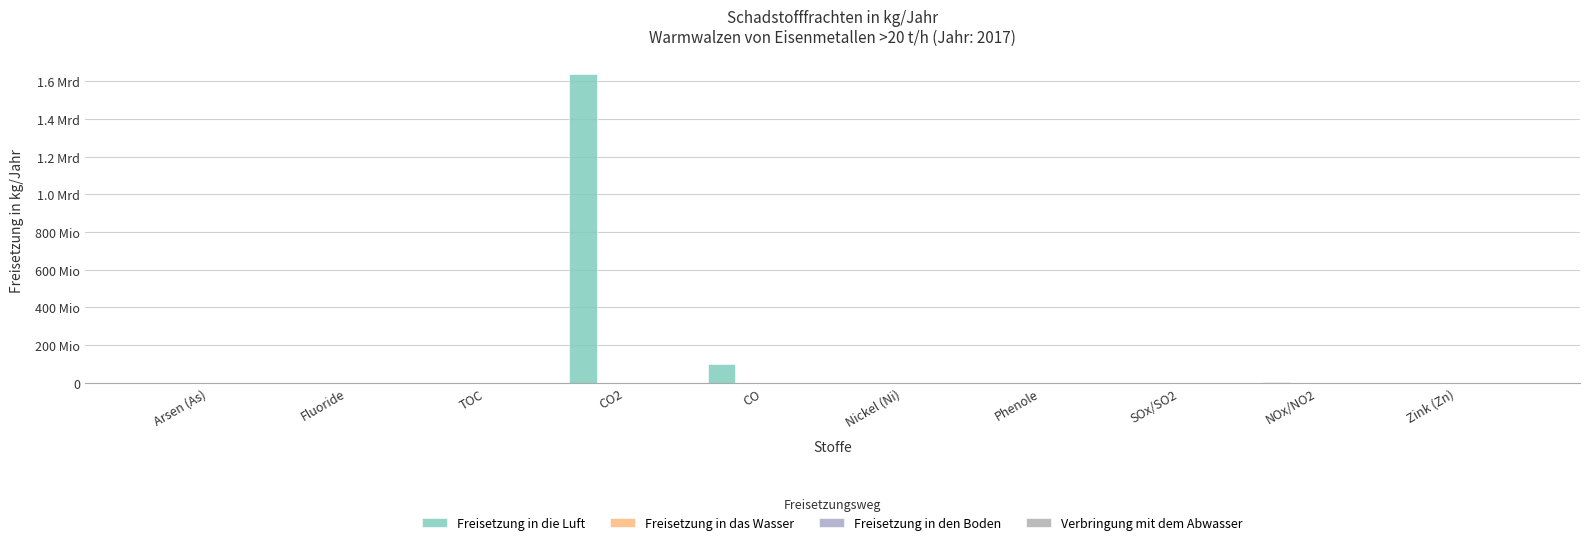

Are the bars horizontal?

No